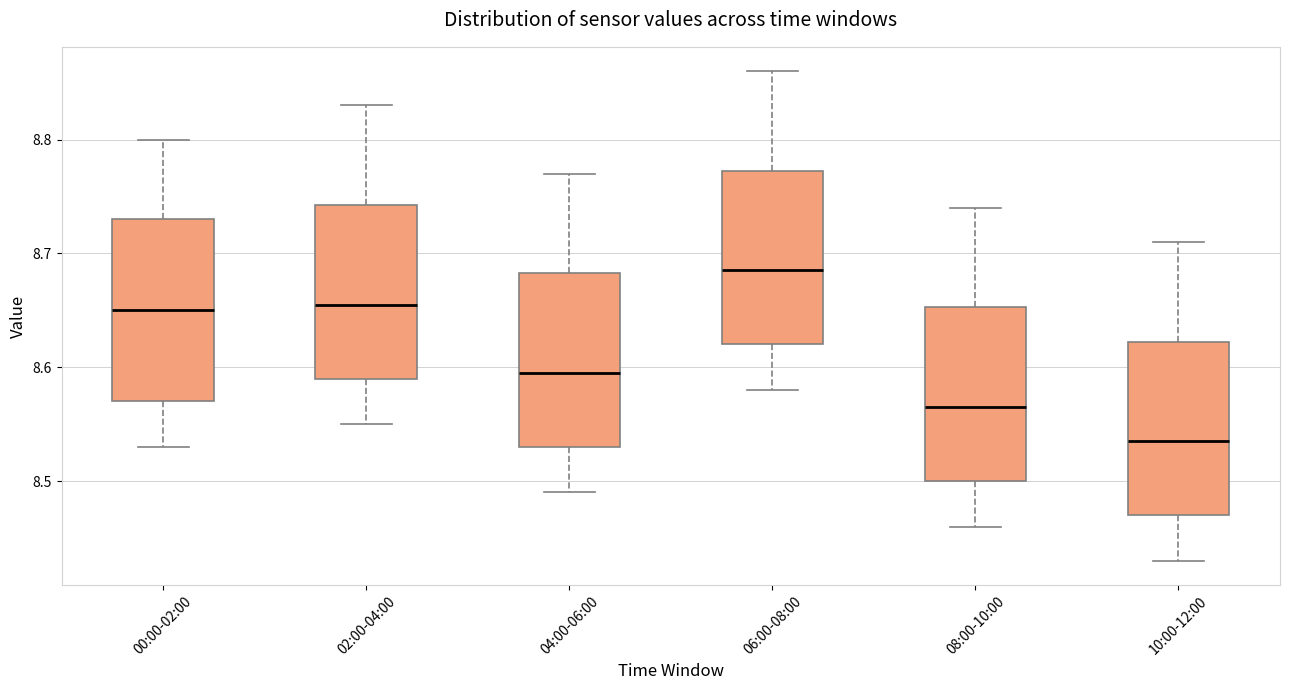

Where does the upper whisker of the box for 06:00-08:00 end on the y-axis? The values are not printed on the chart, so give them approximately, as read against the axis.

8.86